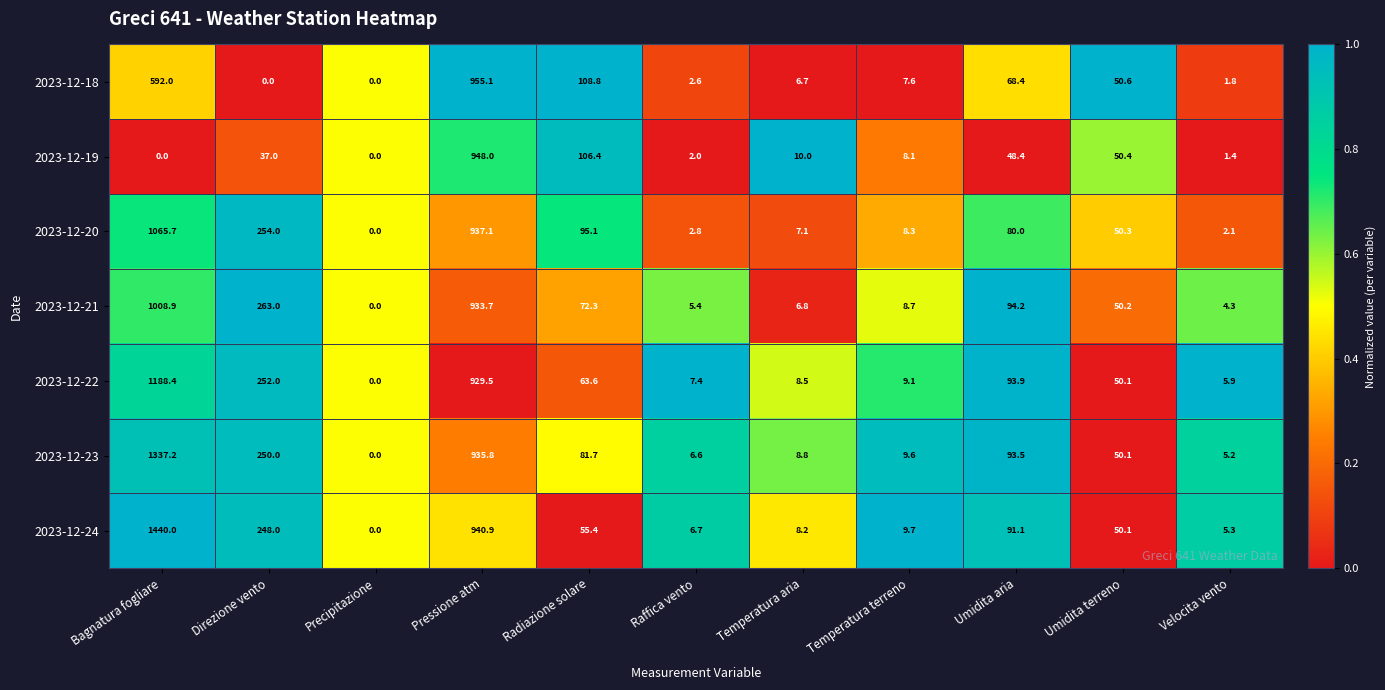

At which category is the sum across all series the highest?

Bagnatura fogliare